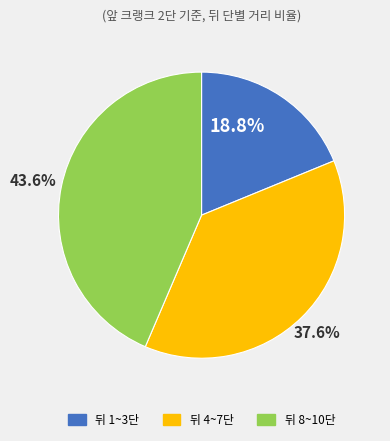

Does any single category account for the majority?

No